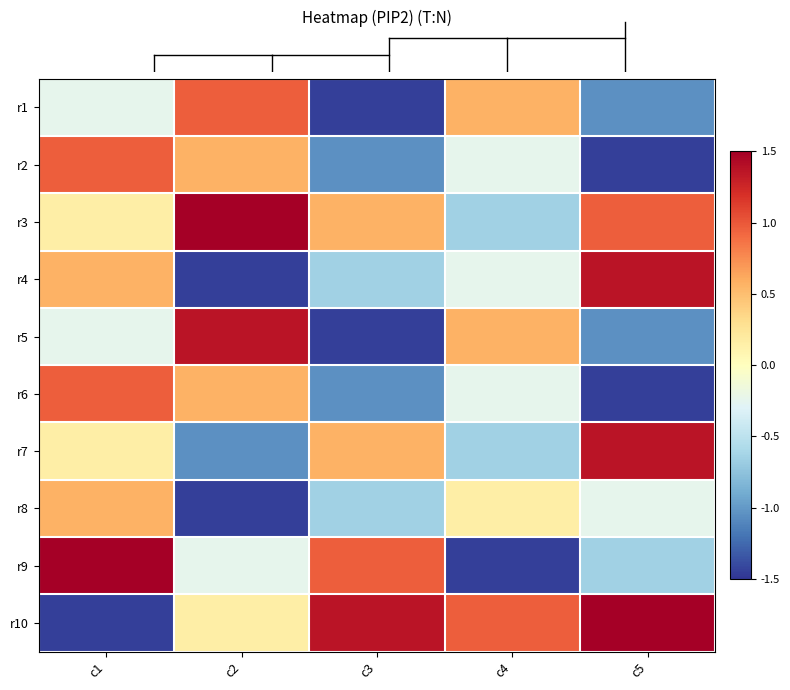

Reading right to left, transcribe all the data shown in this chart.

r1: c5=-1.0	c4=0.6	c3=-1.5	c2=1.0	c1=-0.2
r2: c5=-1.5	c4=-0.2	c3=-1.0	c2=0.6	c1=1.0
r3: c5=1.0	c4=-0.6	c3=0.6	c2=1.8	c1=0.2
r4: c5=1.4	c4=-0.2	c3=-0.6	c2=-1.5	c1=0.6
r5: c5=-1.0	c4=0.6	c3=-1.5	c2=1.4	c1=-0.2
r6: c5=-1.5	c4=-0.2	c3=-1.0	c2=0.6	c1=1.0
r7: c5=1.4	c4=-0.6	c3=0.6	c2=-1.0	c1=0.2
r8: c5=-0.2	c4=0.2	c3=-0.6	c2=-1.5	c1=0.6
r9: c5=-0.6	c4=-1.5	c3=1.0	c2=-0.2	c1=1.8
r10: c5=1.8	c4=1.0	c3=1.4	c2=0.2	c1=-1.5